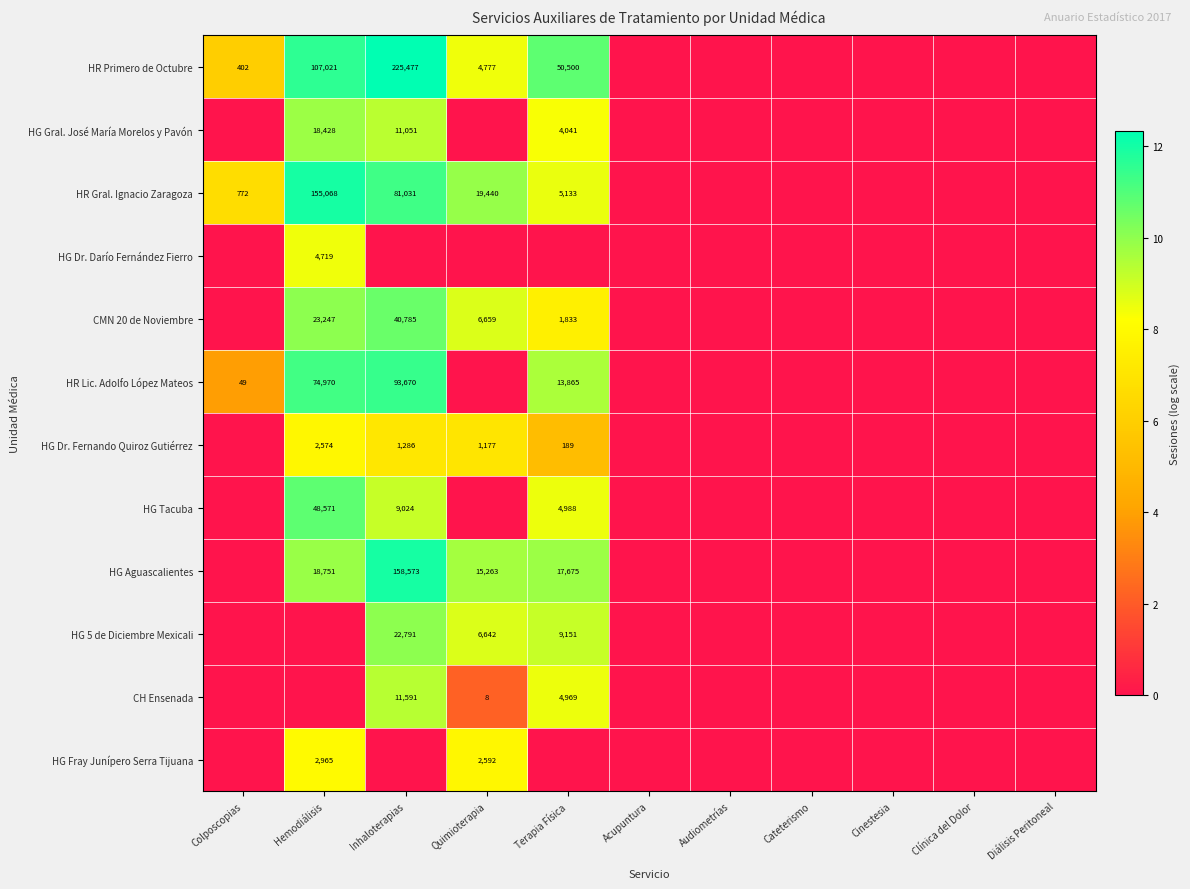

The CMN 20 de Noviembre series shows 6332 at Hemodiálisis. True or false?

False